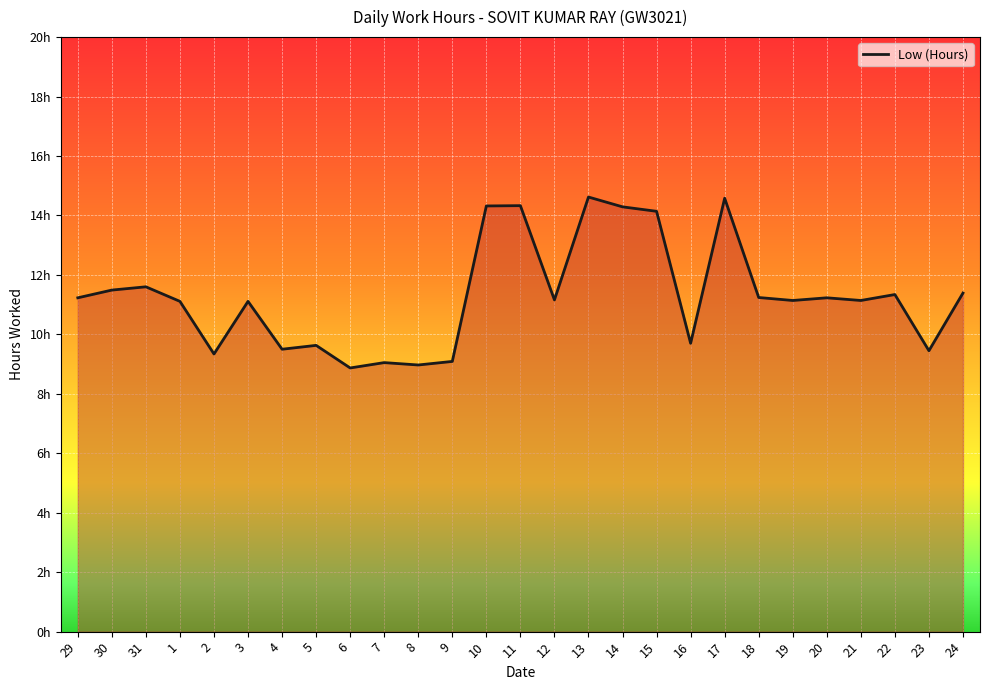

Is it true that the value at 24 is 11.4?

True